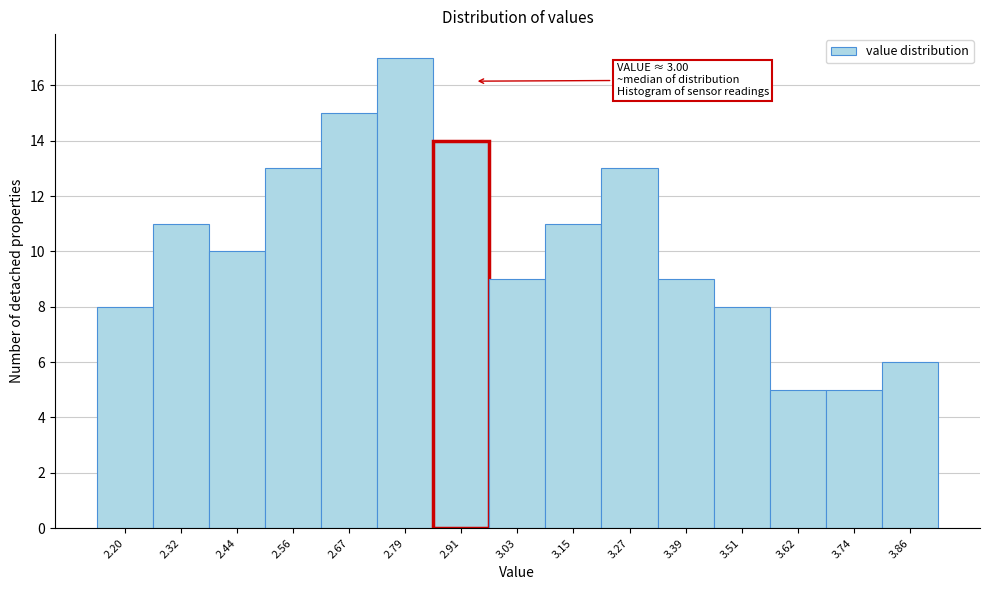

Reading right to left, what are all the values shown in this chart?

3.86=6	3.74=5	3.62=5	3.51=8	3.39=9	3.27=13	3.15=11	3.03=9	2.91=14	2.79=17	2.67=15	2.56=13	2.44=10	2.32=11	2.20=8